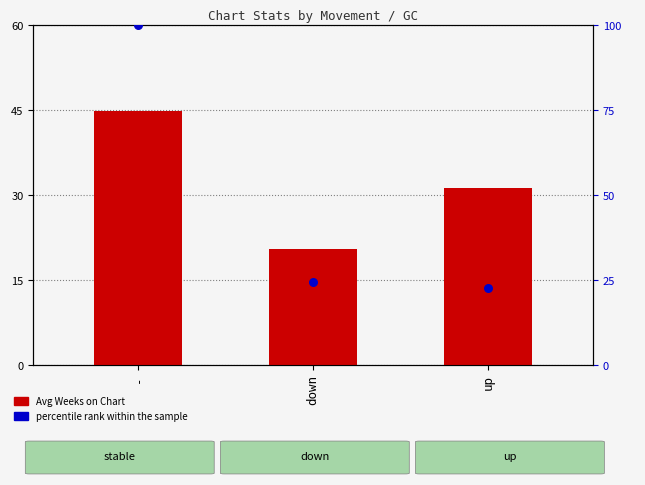

Which series has the largest Y range (max minus min)?

percentile rank within the sample